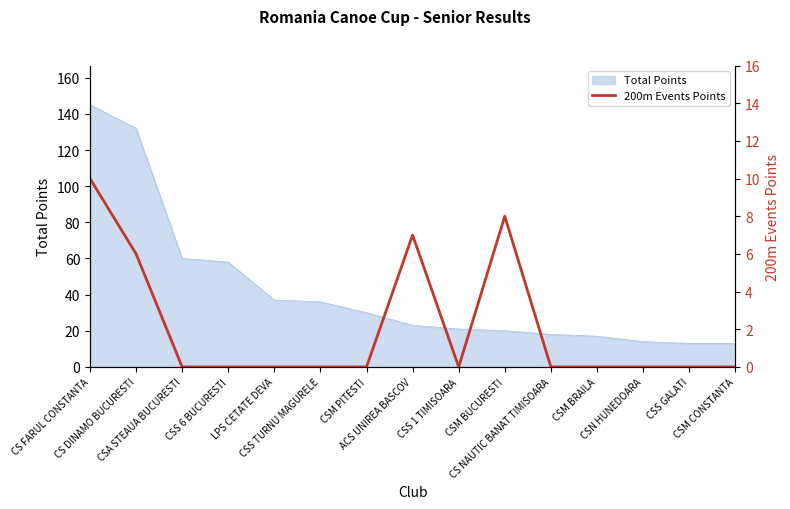

Reading left to right, extract all data points from this chart.

10	6	0	0	0	0	0	7	0	8	0	0	0	0	0